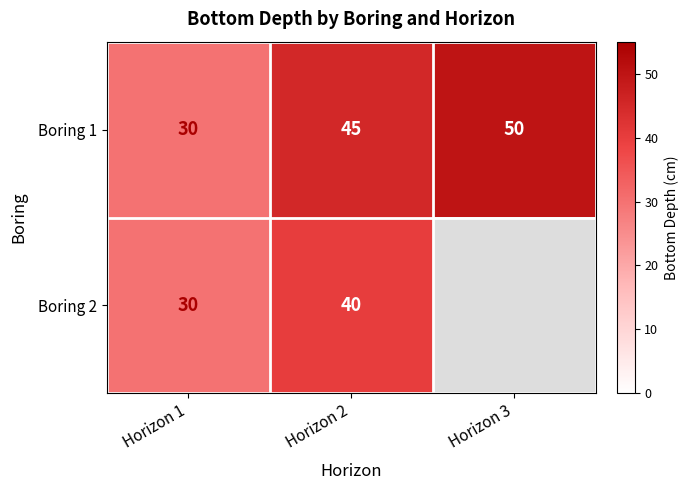

Count the Boring 1 values in the range 30 to 50.

3